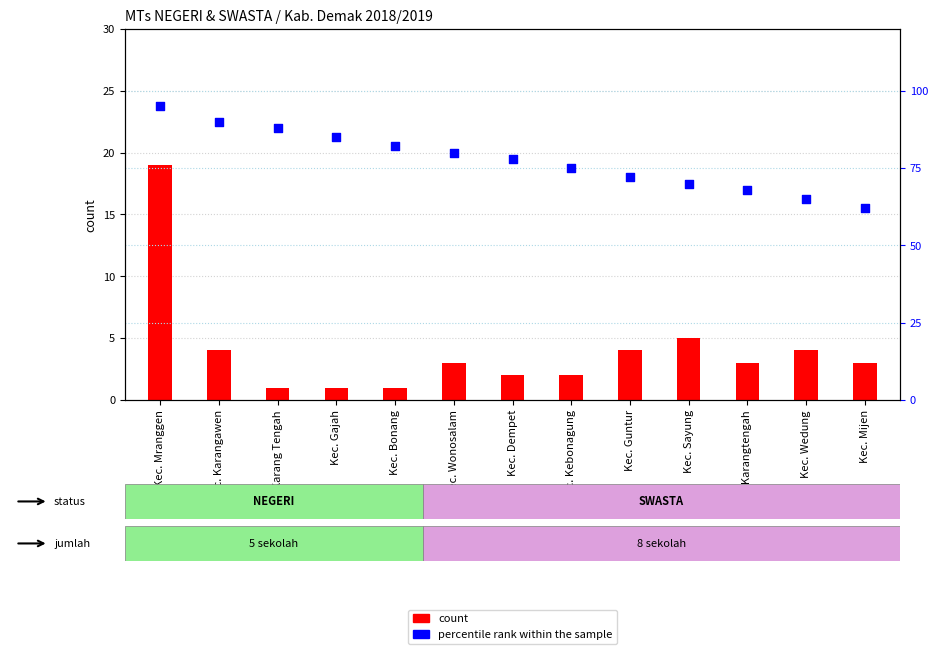

Which series has the largest Y range (max minus min)?

percentile rank within the sample